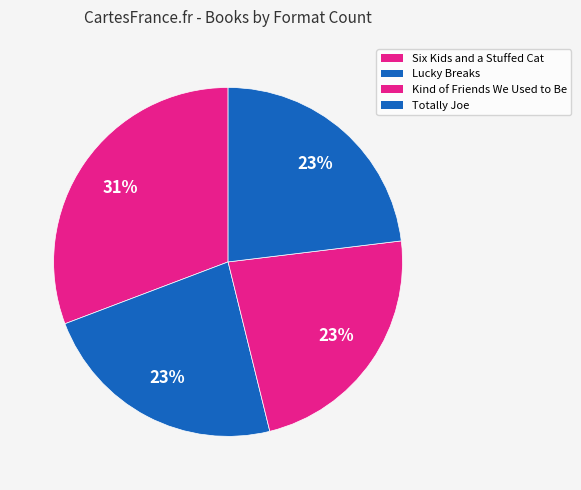

Count the number of slices in the pie.

4